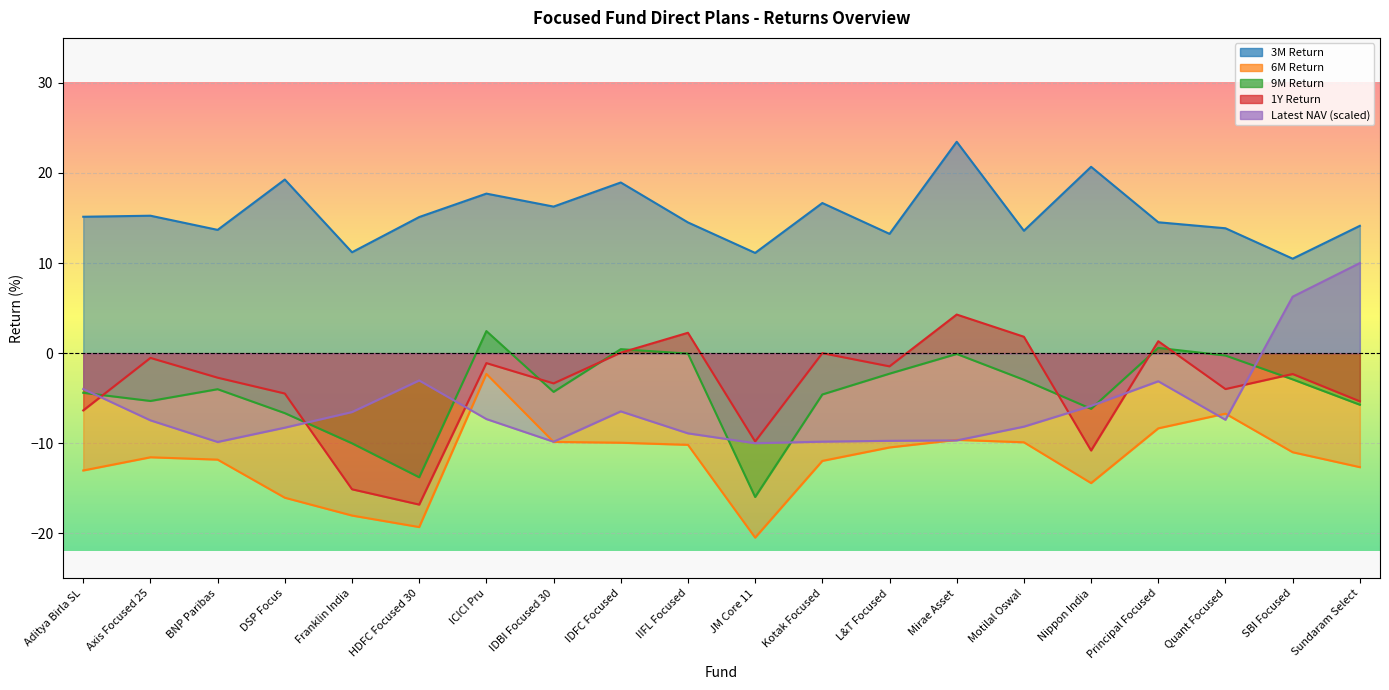

True or false: Latest NAV and 3M Return intersect in this chart.

False